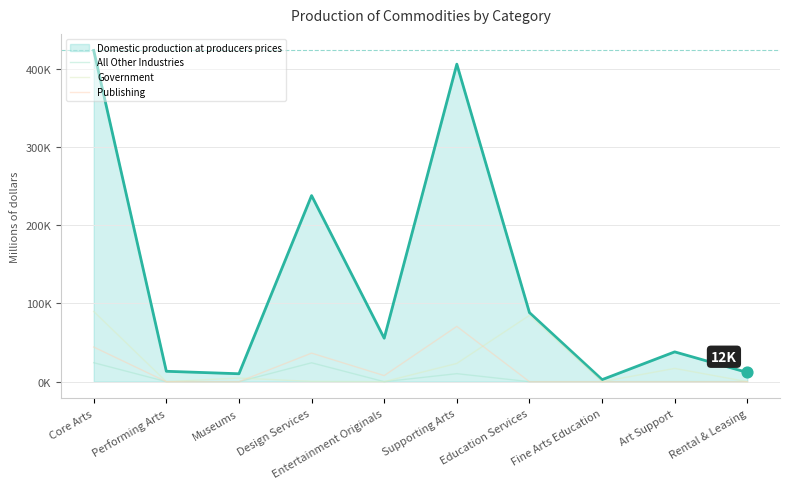

Is the value of Publishing at Fine Arts Education greater than the value of Government at Fine Arts Education?

No